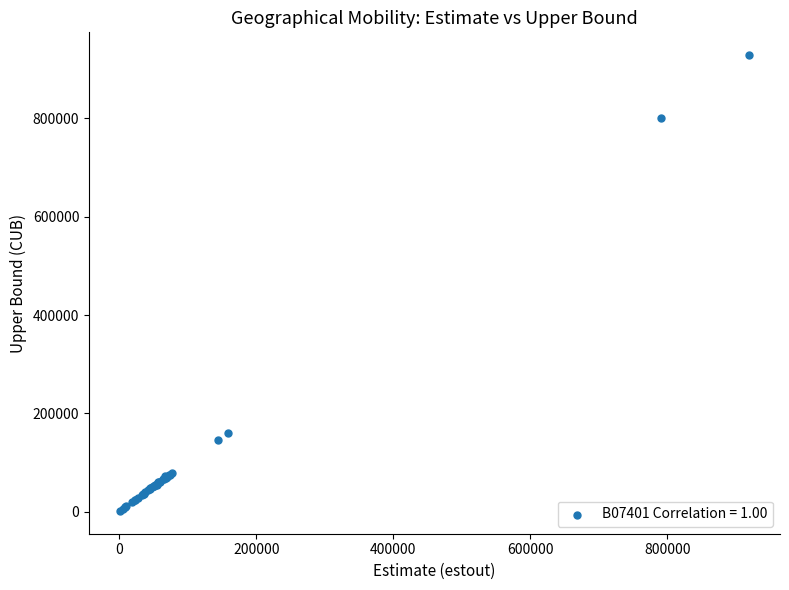

What Y value in the scatter plot is closest to 464933?

161046